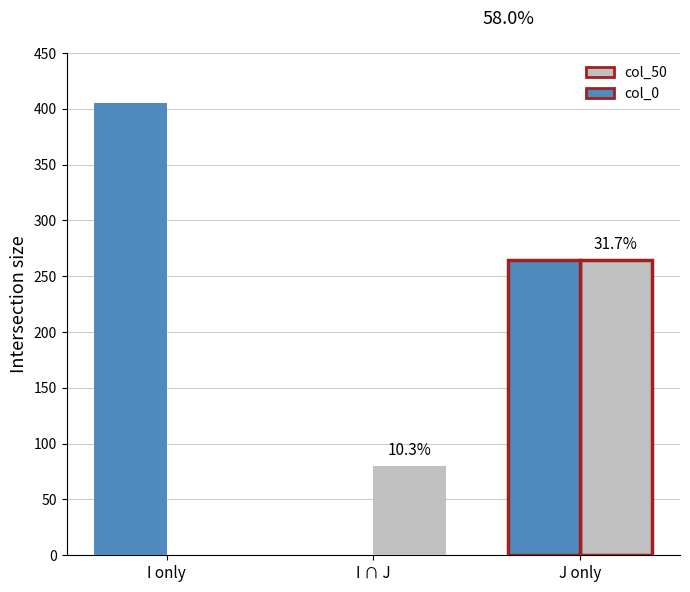

Reading left to right, what are all the values shown in this chart?

col_50: 0	80	265
col_0: 405	0	265